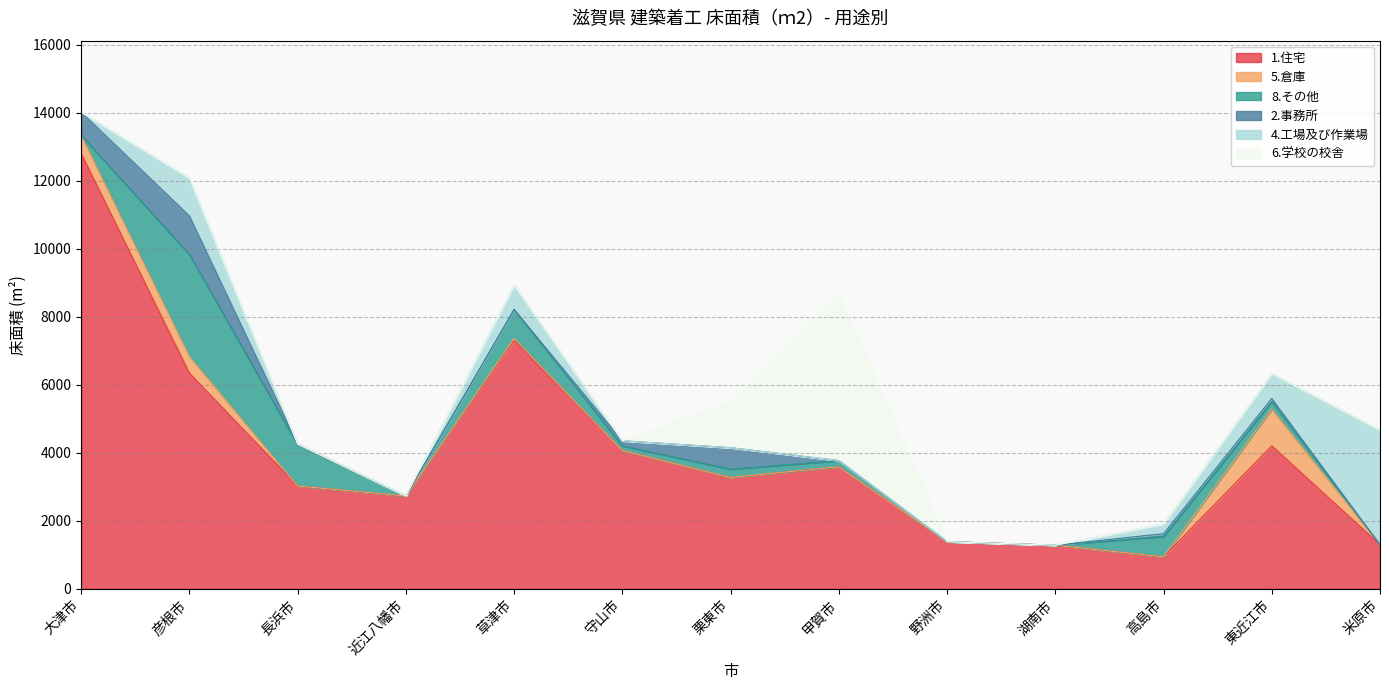

What is the maximum value shown in the chart?

12798